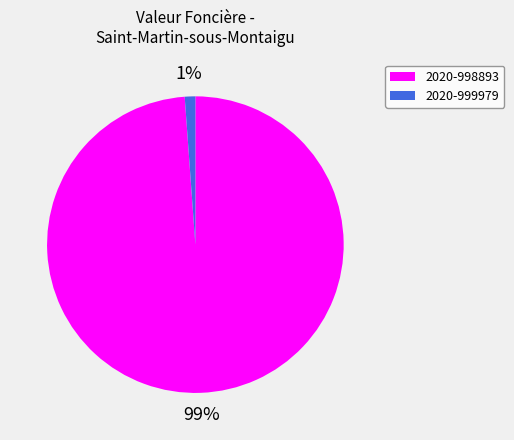

Which has a higher value, 2020-999979 or 2020-998893?

2020-998893